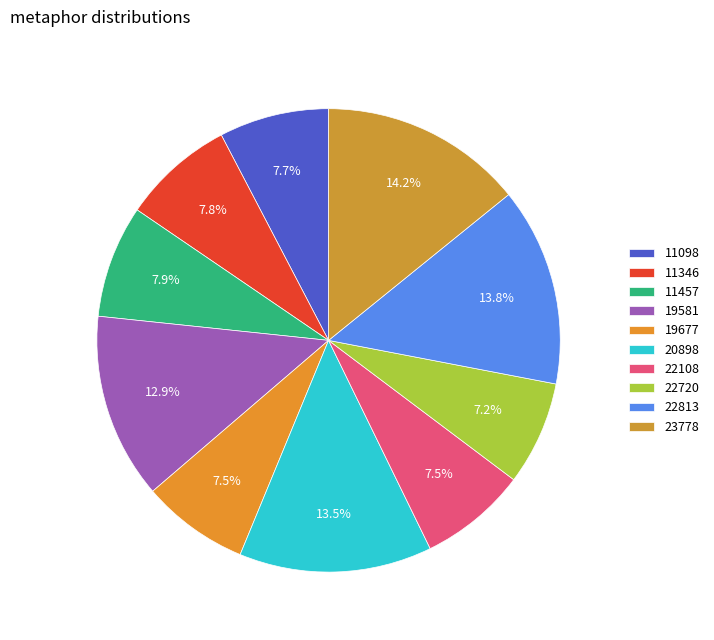

Which category has the biggest portion of the pie?

23778